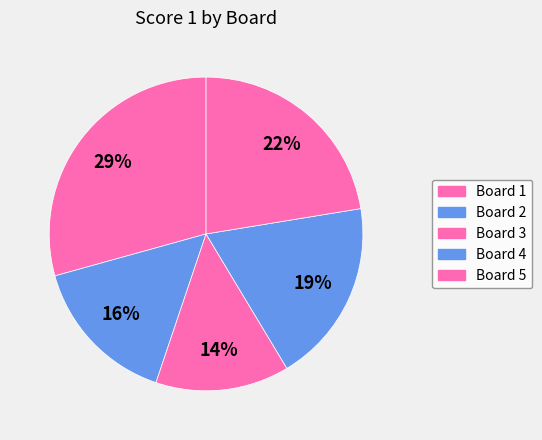

The Board 3 slice represents 7% of the pie. True or false?

False